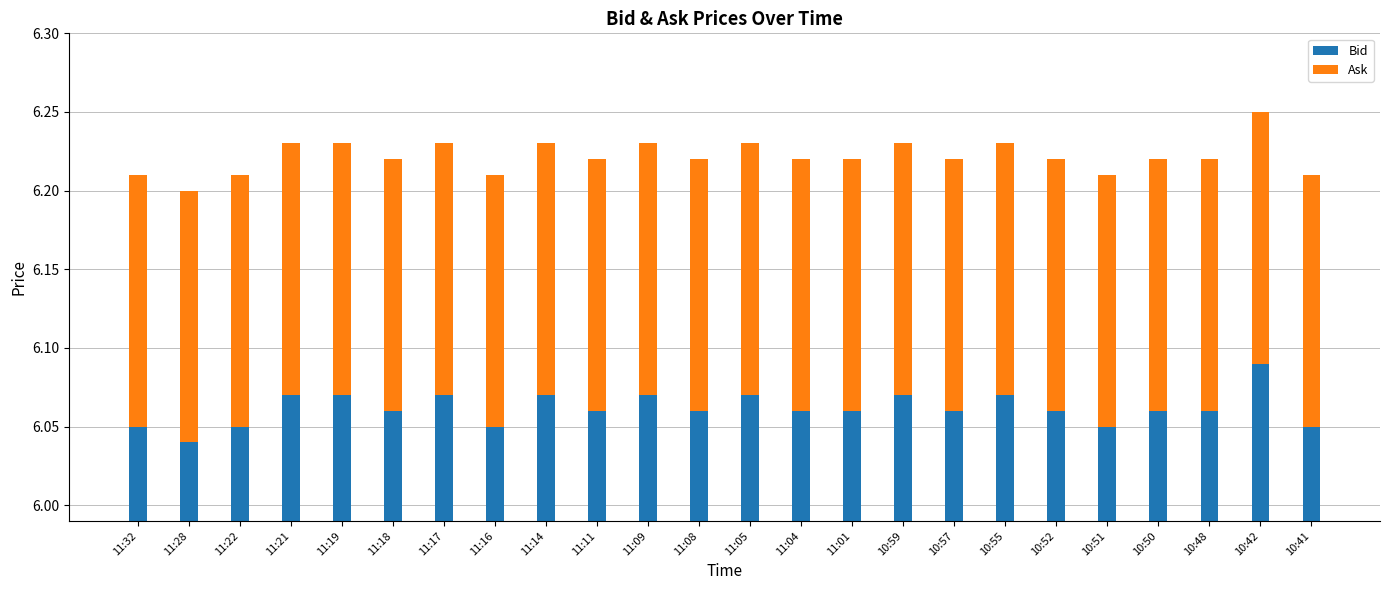

What is the approximate value of Ask at 10:55?

0.2